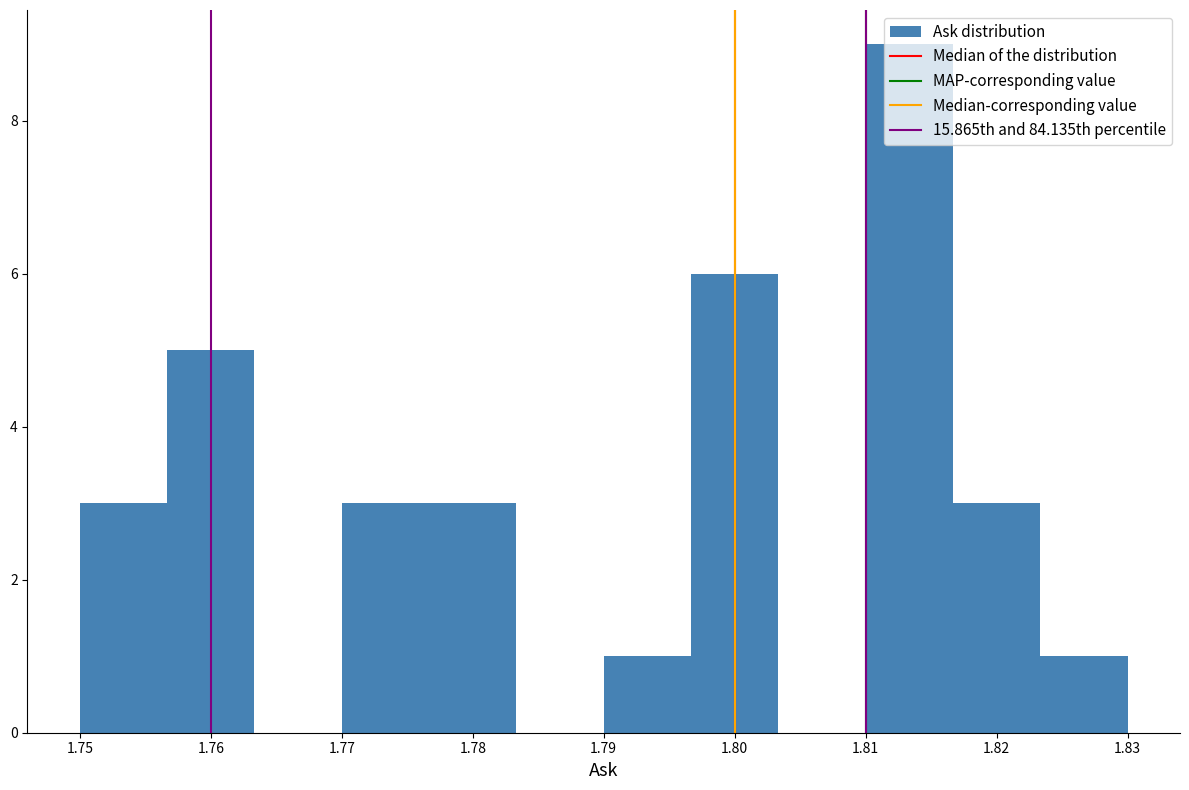

Which range on the x-axis has the tallest bar?

1.810 to 1.817